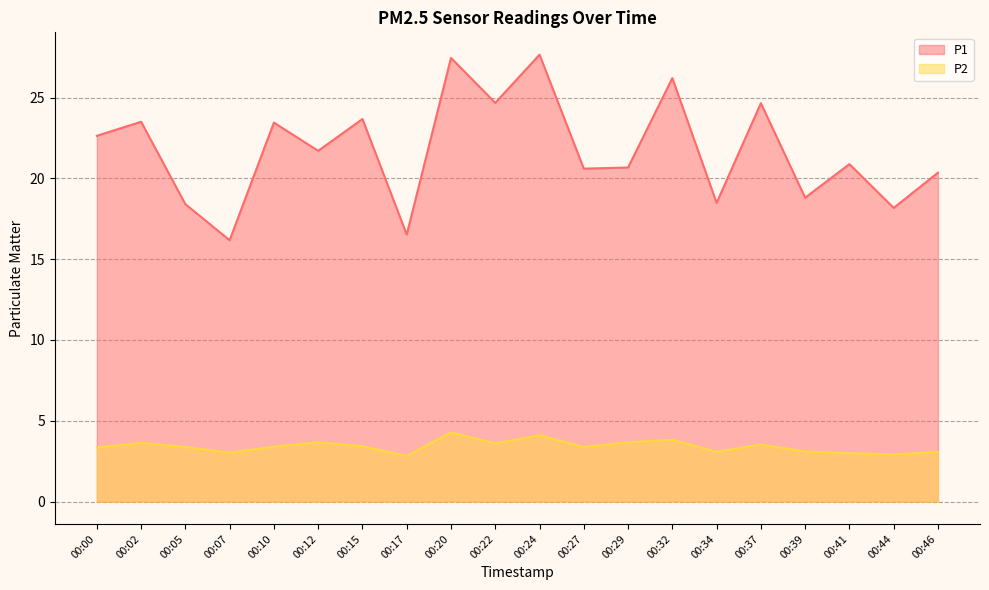

What is the sum of all P1 values?

434.6